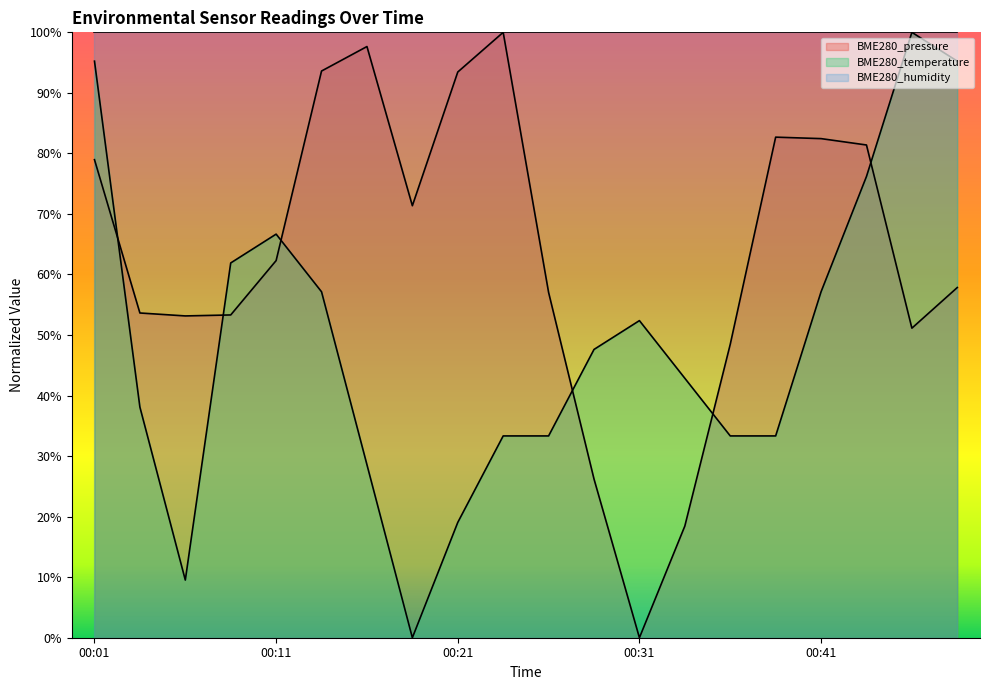

Is the value of BME280_pressure at 00:06 greater than the value of BME280_temperature at 00:24?

Yes